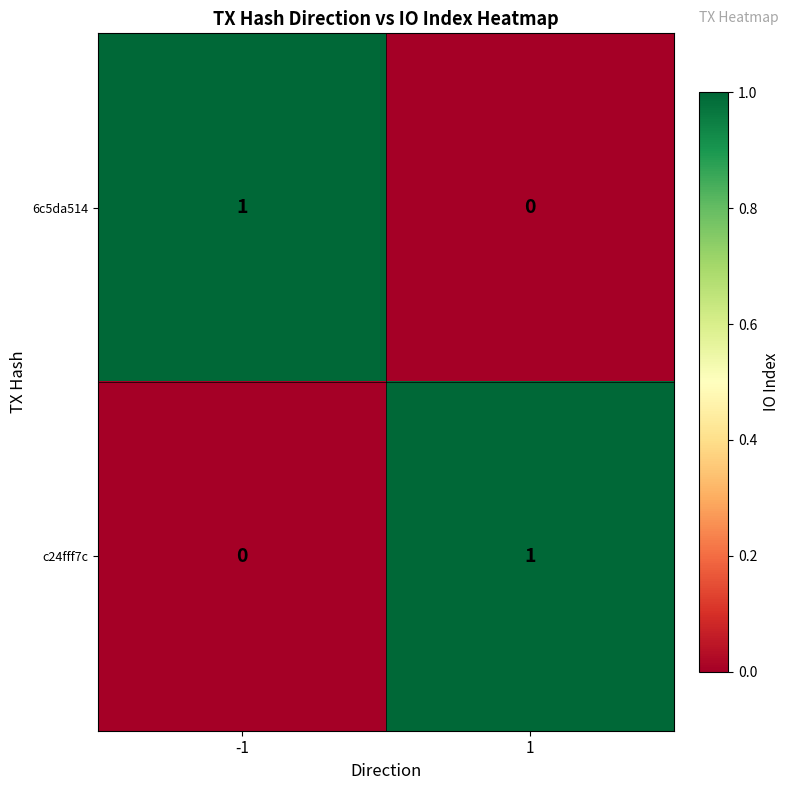

The 6c5da514 series shows 1 at -1. True or false?

True